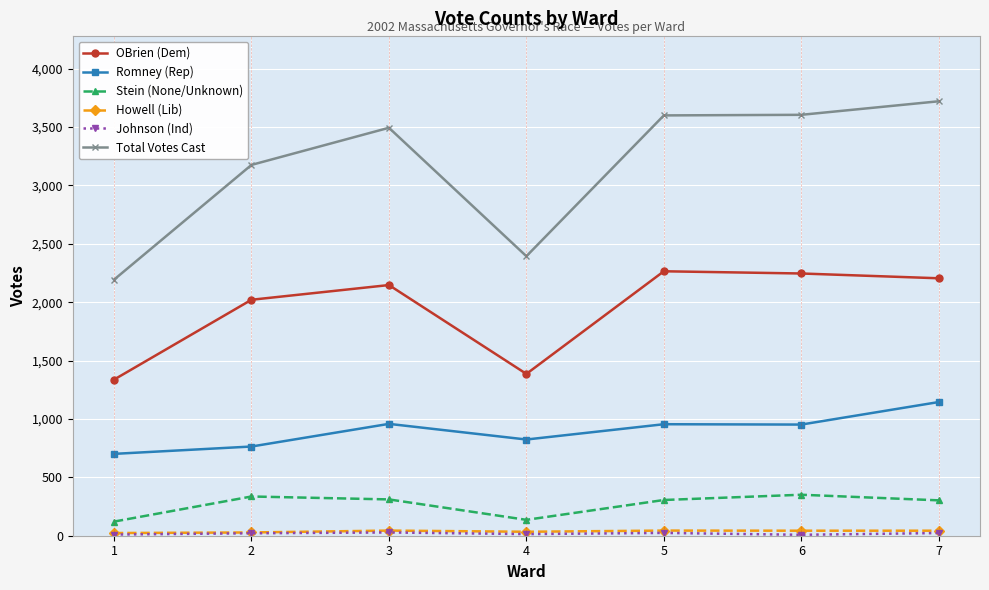

Which series has the largest total across all categories?

Total Votes Cast